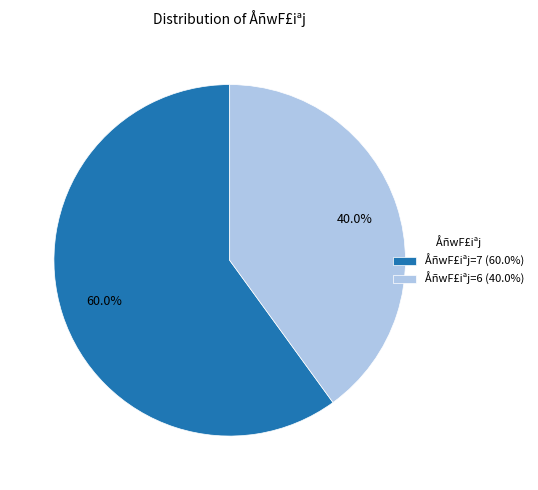

Between ÅñwF£iªj=6 (40.0%) and ÅñwF£iªj=7 (60.0%), which is larger?

ÅñwF£iªj=7 (60.0%)